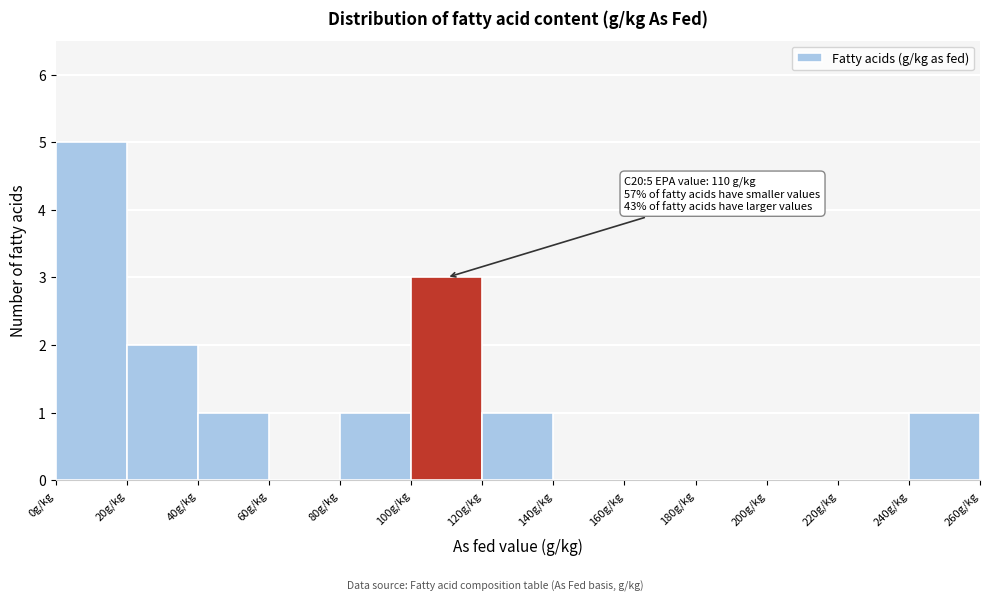

Which range on the x-axis has the tallest bar?

0 to 20